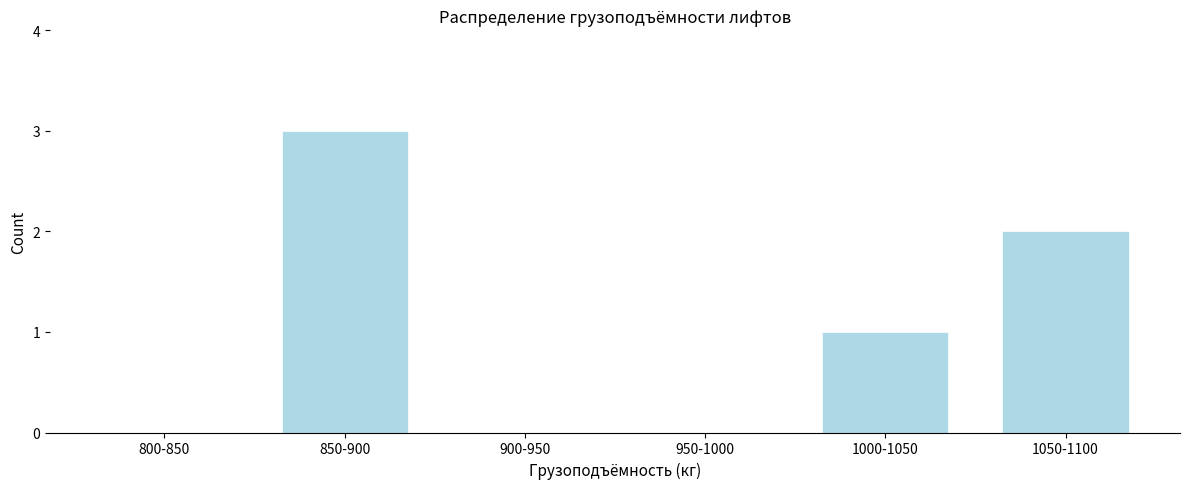

Reading left to right, what are all the values shown in this chart?

800-850=0	850-900=3	900-950=0	950-1000=0	1000-1050=1	1050-1100=2